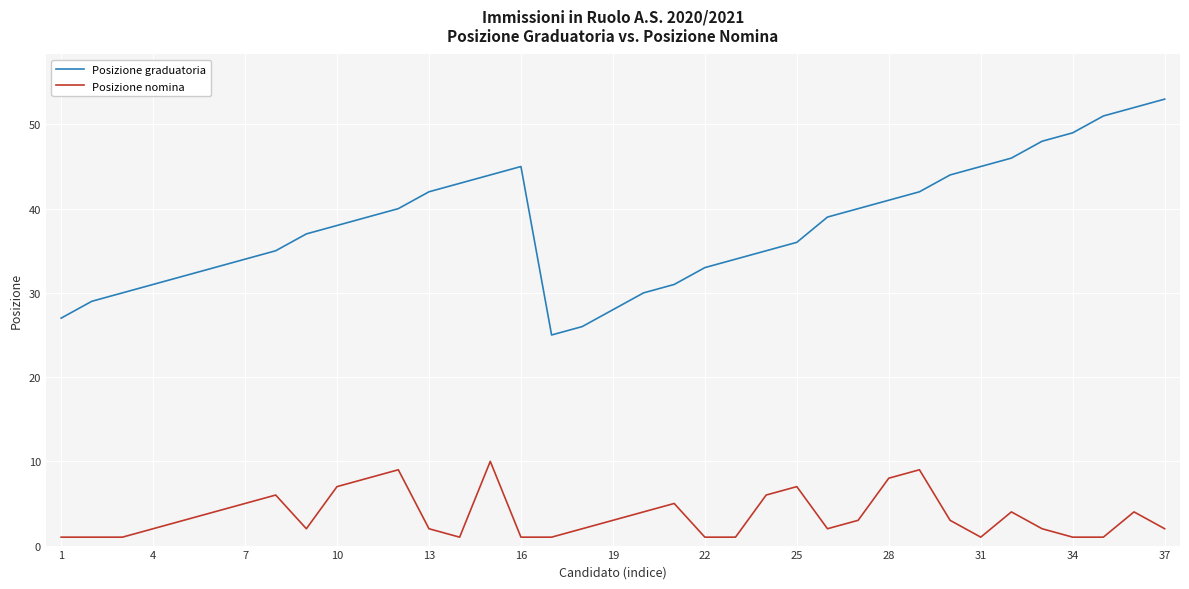

What is the greatest value displayed?

53